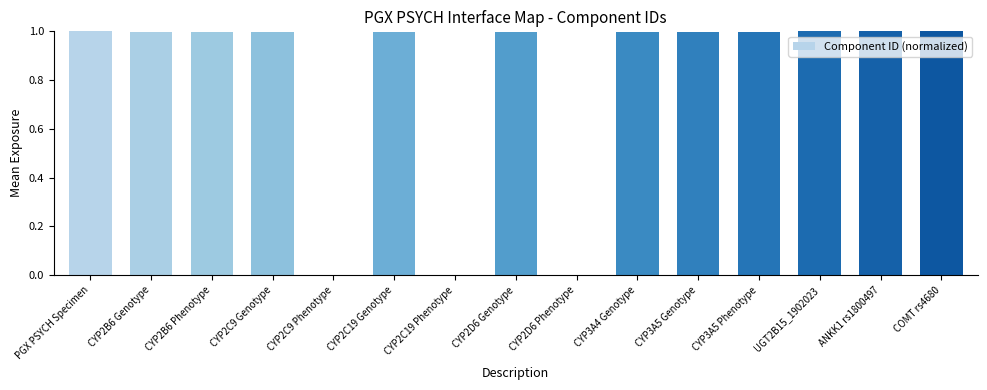

The value at COMT rs4680 is 1.0. True or false?

True